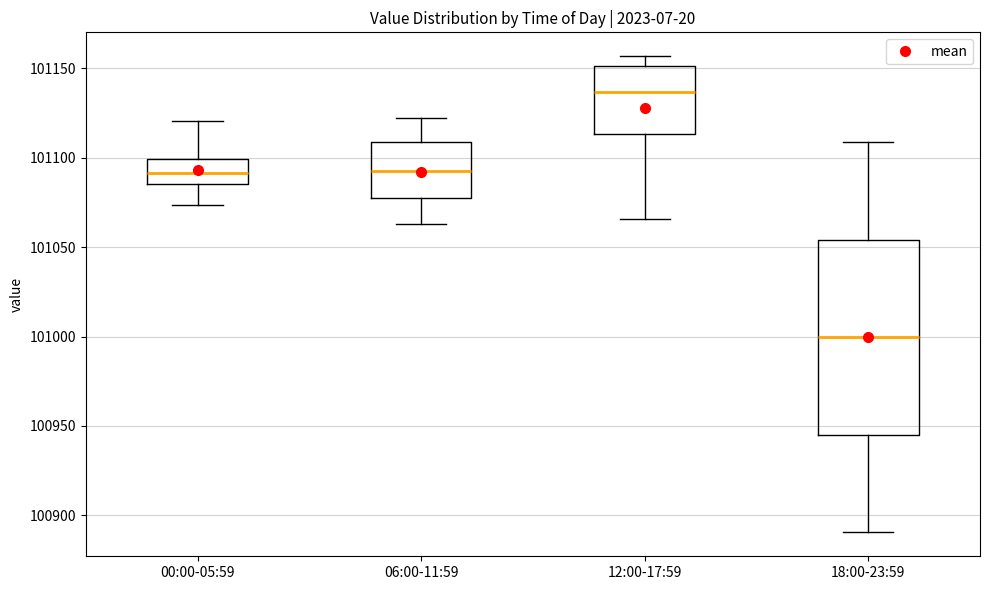

Comparing the boxes themselves (not the whiskers), which one is the tallest?

18:00-23:59